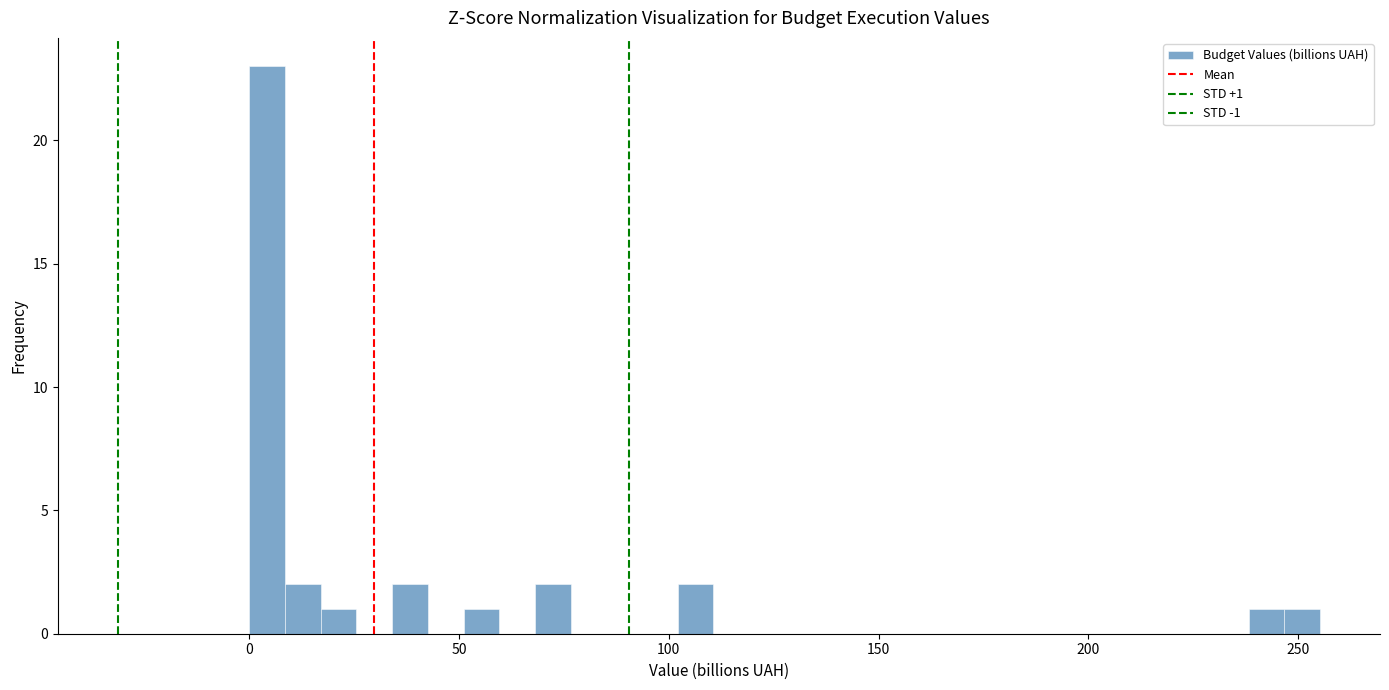

Around what value on the x-axis is the tallest bar? Give the approximate position of its centre, as read against the axis.

5